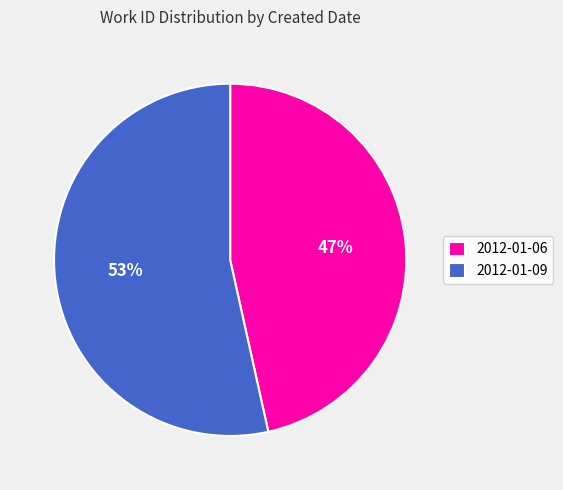

What percentage is the 2012-01-06 slice, to the nearest percent?

47%